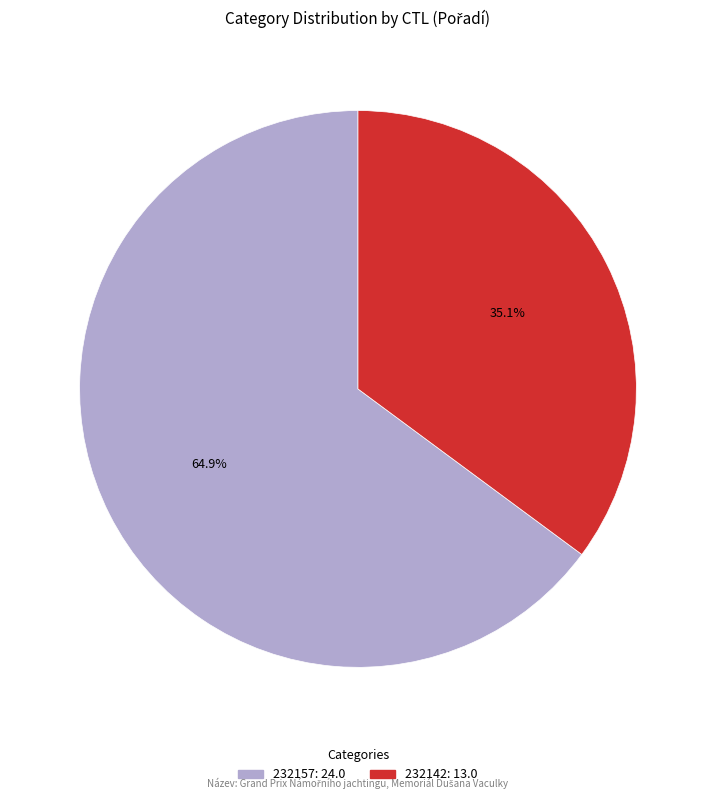

True or false: 232142 accounts for 35% of the total.

True